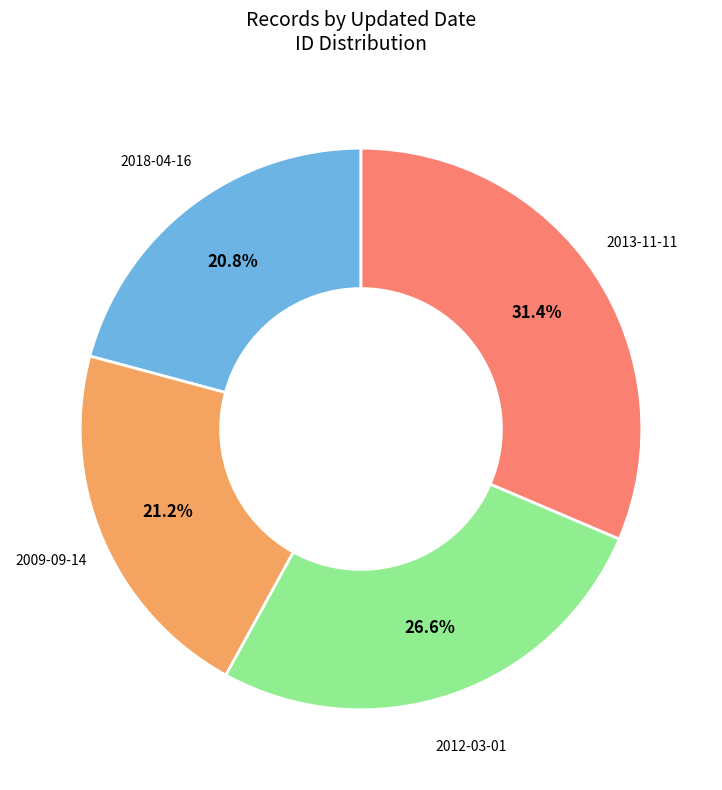

Count the number of slices in the pie.

4